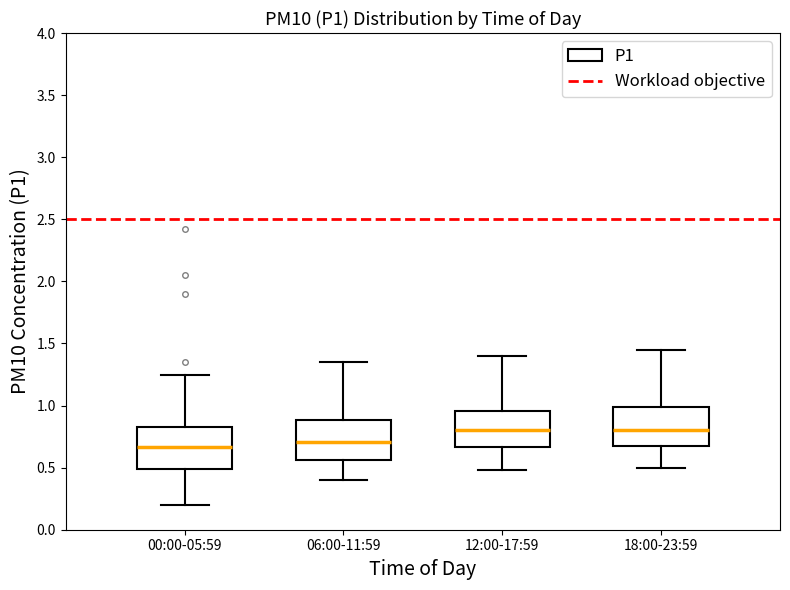

Reading left to right, transcribe this box plot: for each box, give where its median line is, the range the box spans, and where its two whiskers end, as read against the y-axis. The values are not printed on the chart, so give them approximately, as read against the axis.

00:00-05:59: median 0.65, box 0.50 to 0.85, whiskers 0.20 to 1.25
06:00-11:59: median 0.70, box 0.55 to 0.90, whiskers 0.40 to 1.35
12:00-17:59: median 0.80, box 0.65 to 0.95, whiskers 0.50 to 1.40
18:00-23:59: median 0.80, box 0.70 to 1.00, whiskers 0.50 to 1.45